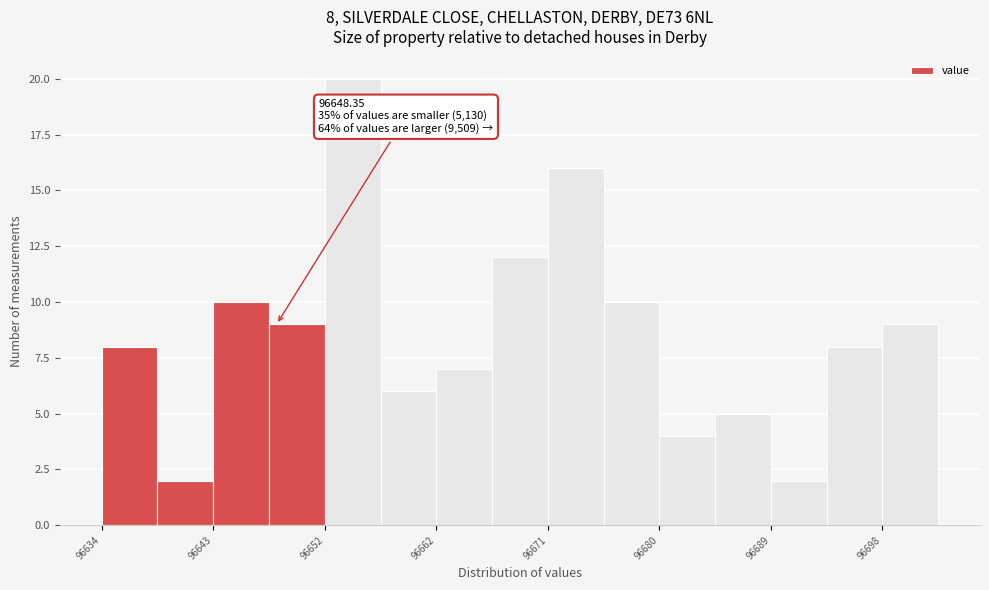

Over which range of the x-axis is the bar tallest?

96652 to 96657